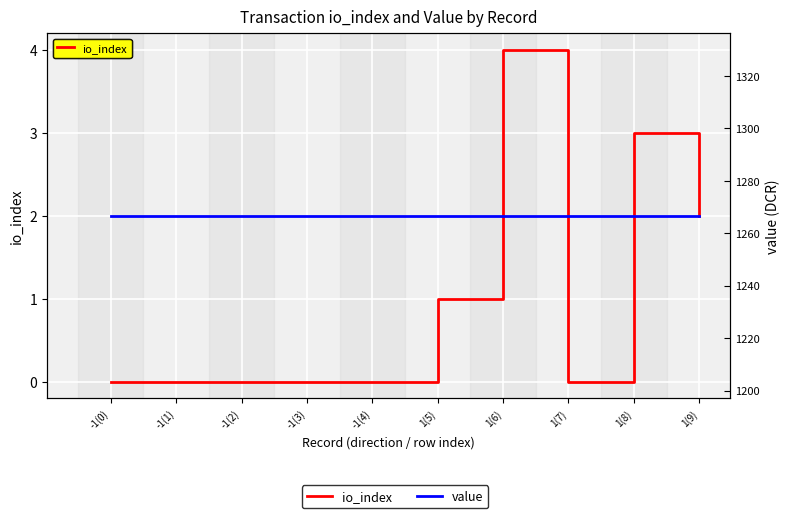

Which series has the widest spread of values?

io_index